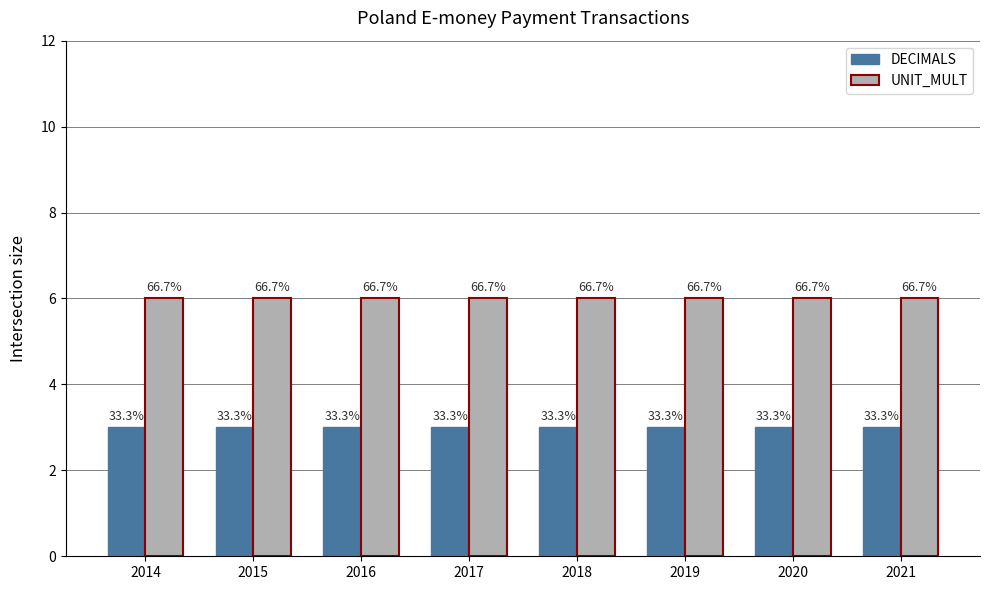

How many groups of bars are there?

8